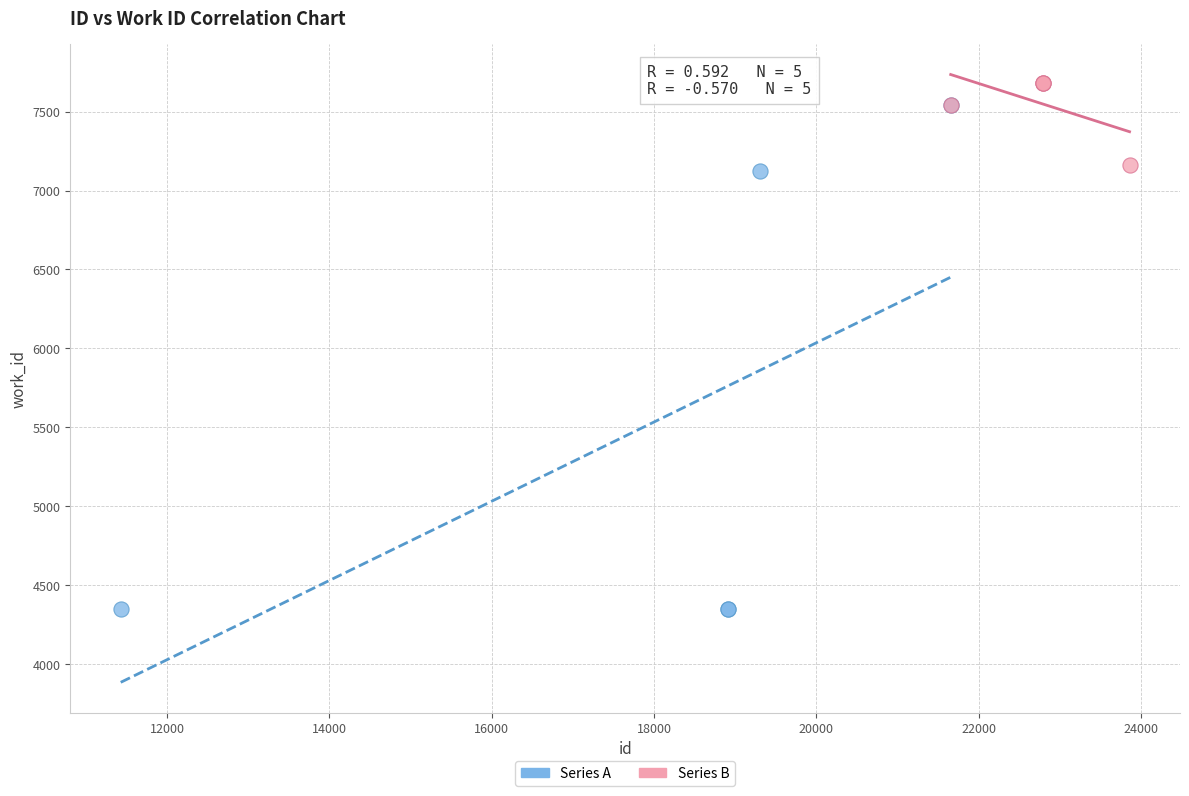

Which series has the largest Y range (max minus min)?

Series A